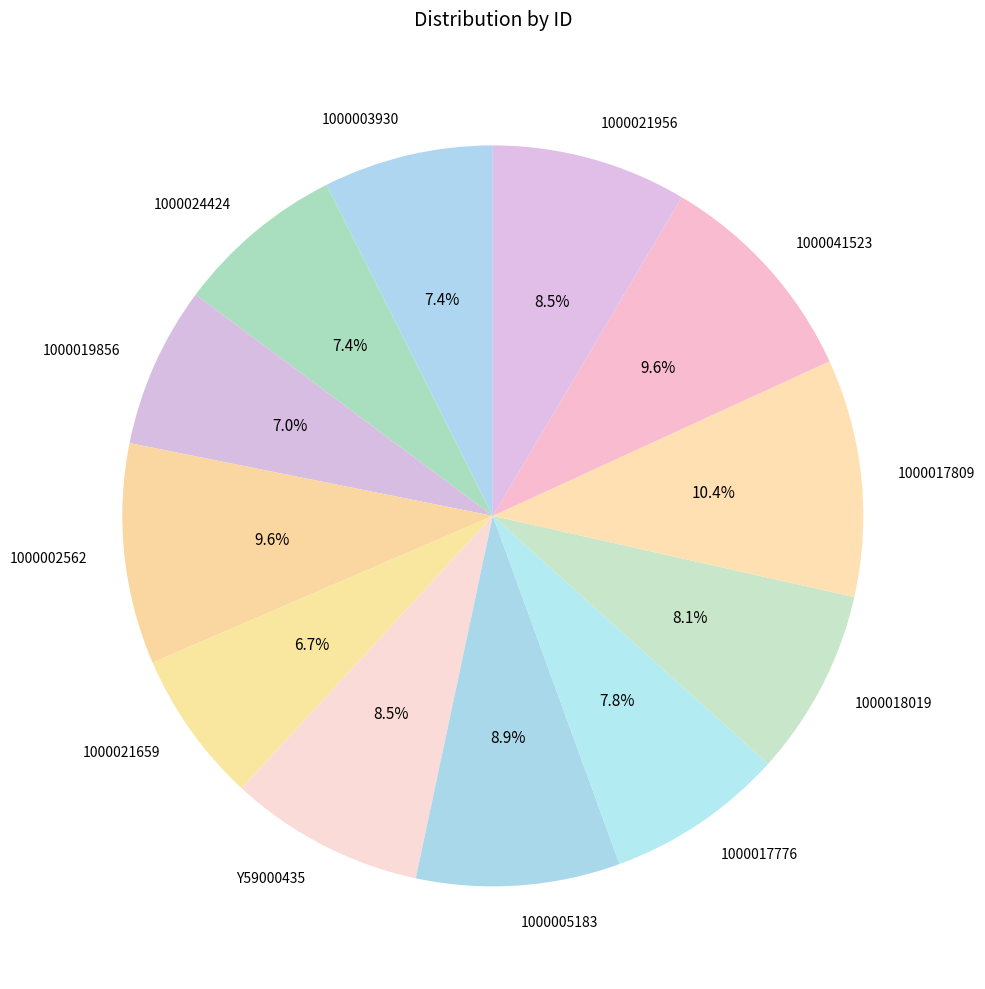

Is the sum of 1000021956 and 1000005183 greater than half?

No